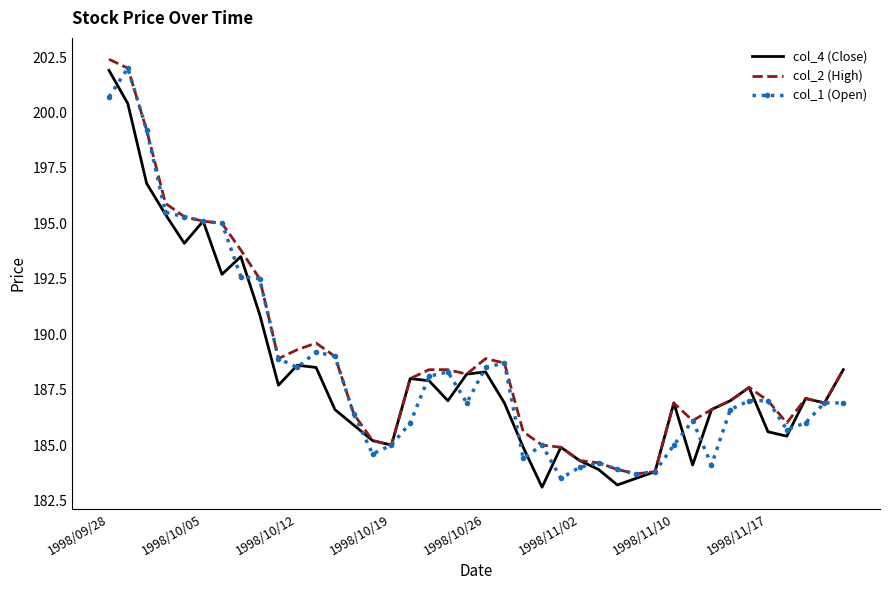

What is the minimum value for col_2 (High)?

183.7